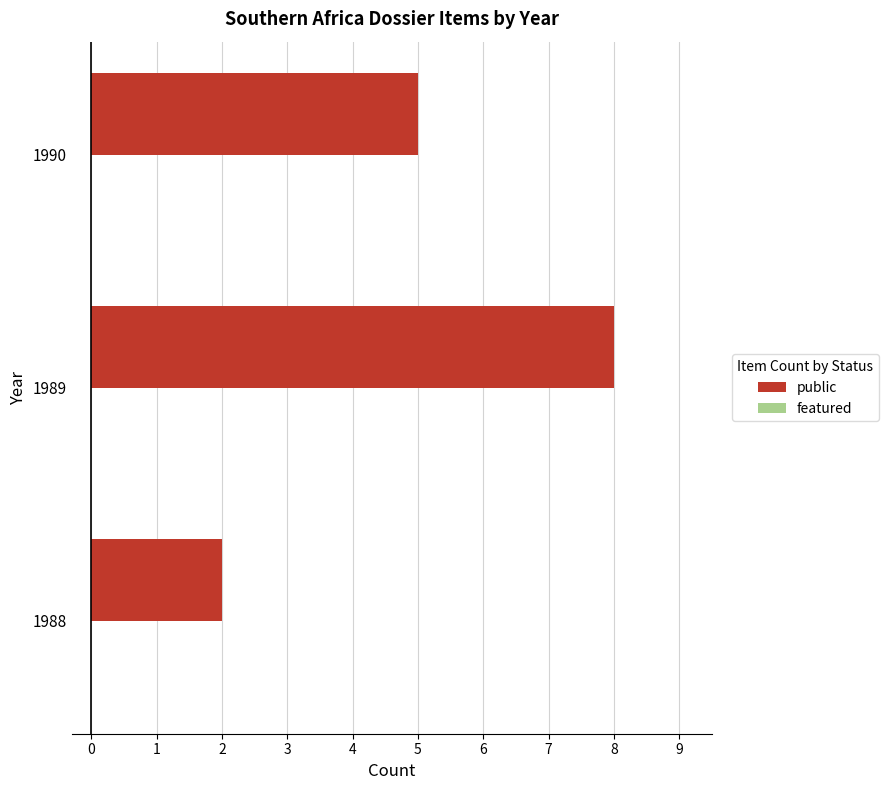

Approximately how many times larger is the value at 1990 compared to 1989?

0.6